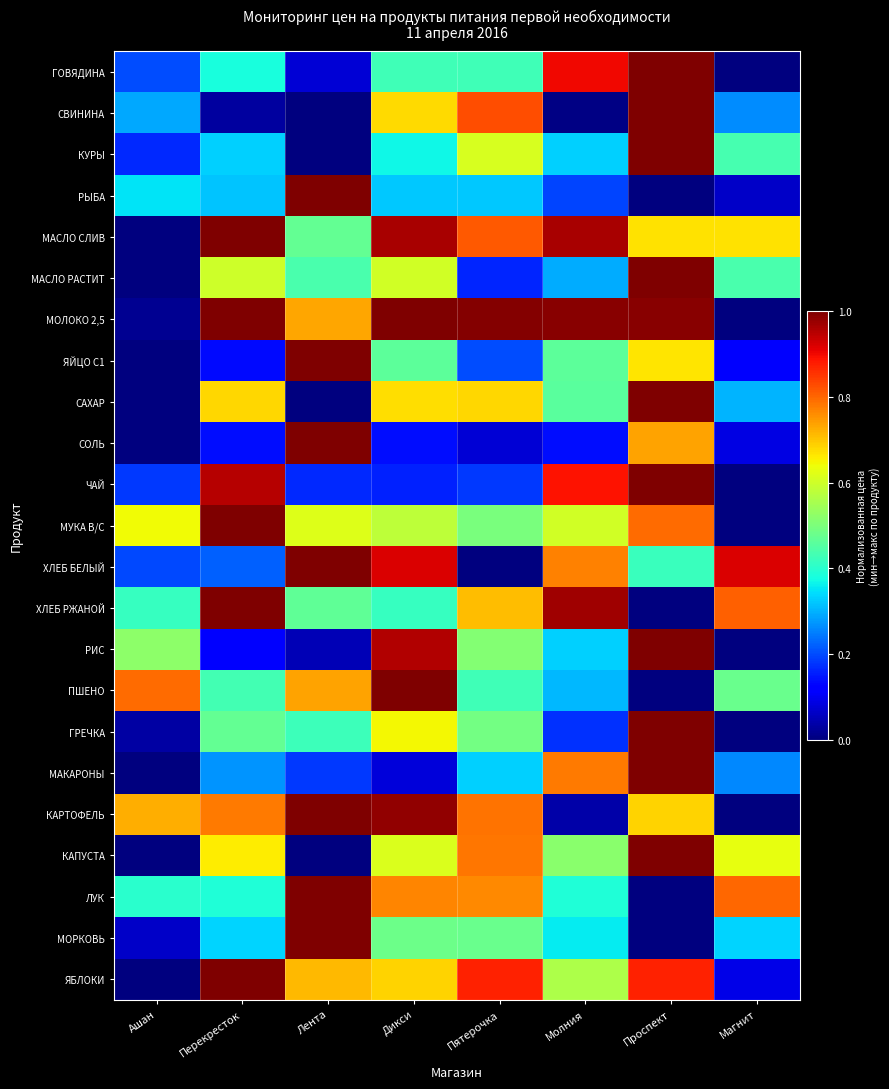

Reading left to right, extract all data points from this chart.

ГОВЯДИНА: Ашан=0.2	Перекресток=0.4	Лента=0.1	Дикси=0.4	Пятерочка=0.4	Молния=0.9	Проспект=1.0	Магнит=0.0
СВИНИНА: Ашан=0.3	Перекресток=0.0	Лента=0.0	Дикси=0.7	Пятерочка=0.8	Молния=0.0	Проспект=1.0	Магнит=0.3
КУРЫ: Ашан=0.2	Перекресток=0.3	Лента=0.0	Дикси=0.4	Пятерочка=0.6	Молния=0.3	Проспект=1.0	Магнит=0.4
РЫБА: Ашан=0.3	Перекресток=0.3	Лента=1.0	Дикси=0.3	Пятерочка=0.3	Молния=0.2	Проспект=0.0	Магнит=0.1
МАСЛО СЛИВ: Ашан=0.0	Перекресток=1.0	Лента=0.5	Дикси=1.0	Пятерочка=0.8	Молния=1.0	Проспект=0.7	Магнит=0.7
МАСЛО РАСТИТ: Ашан=0.0	Перекресток=0.6	Лента=0.4	Дикси=0.6	Пятерочка=0.2	Молния=0.3	Проспект=1.0	Магнит=0.4
МОЛОКО 2,5: Ашан=0.0	Перекресток=1.0	Лента=0.7	Дикси=1.0	Пятерочка=1.0	Молния=1.0	Проспект=1.0	Магнит=0.0
ЯЙЦО С1: Ашан=0.0	Перекресток=0.1	Лента=1.0	Дикси=0.5	Пятерочка=0.2	Молния=0.5	Проспект=0.7	Магнит=0.1
САХАР: Ашан=0.0	Перекресток=0.7	Лента=0.0	Дикси=0.7	Пятерочка=0.7	Молния=0.5	Проспект=1.0	Магнит=0.3
СОЛЬ: Ашан=0.0	Перекресток=0.1	Лента=1.0	Дикси=0.1	Пятерочка=0.1	Молния=0.1	Проспект=0.7	Магнит=0.1
ЧАЙ: Ашан=0.2	Перекресток=1.0	Лента=0.2	Дикси=0.2	Пятерочка=0.2	Молния=0.9	Проспект=1.0	Магнит=0.0
МУКА В/С: Ашан=0.6	Перекресток=1.0	Лента=0.6	Дикси=0.6	Пятерочка=0.5	Молния=0.6	Проспект=0.8	Магнит=0.0
ХЛЕБ БЕЛЫЙ: Ашан=0.2	Перекресток=0.2	Лента=1.0	Дикси=0.9	Пятерочка=0.0	Молния=0.8	Проспект=0.4	Магнит=0.9
ХЛЕБ РЖАНОЙ: Ашан=0.4	Перекресток=1.0	Лента=0.5	Дикси=0.4	Пятерочка=0.7	Молния=1.0	Проспект=0.0	Магнит=0.8
РИС: Ашан=0.5	Перекресток=0.1	Лента=0.0	Дикси=1.0	Пятерочка=0.5	Молния=0.3	Проспект=1.0	Магнит=0.0
ПШЕНО: Ашан=0.8	Перекресток=0.4	Лента=0.7	Дикси=1.0	Пятерочка=0.4	Молния=0.3	Проспект=0.0	Магнит=0.5
ГРЕЧКА: Ашан=0.0	Перекресток=0.5	Лента=0.4	Дикси=0.6	Пятерочка=0.5	Молния=0.2	Проспект=1.0	Магнит=0.0
МАКАРОНЫ: Ашан=0.0	Перекресток=0.3	Лента=0.2	Дикси=0.1	Пятерочка=0.3	Молния=0.8	Проспект=1.0	Магнит=0.3
КАРТОФЕЛЬ: Ашан=0.7	Перекресток=0.8	Лента=1.0	Дикси=1.0	Пятерочка=0.8	Молния=0.0	Проспект=0.7	Магнит=0.0
КАПУСТА: Ашан=0.0	Перекресток=0.7	Лента=0.0	Дикси=0.6	Пятерочка=0.8	Молния=0.5	Проспект=1.0	Магнит=0.6
ЛУК: Ашан=0.4	Перекресток=0.4	Лента=1.0	Дикси=0.8	Пятерочка=0.8	Молния=0.4	Проспект=0.0	Магнит=0.8
МОРКОВЬ: Ашан=0.1	Перекресток=0.3	Лента=1.0	Дикси=0.5	Пятерочка=0.5	Молния=0.4	Проспект=0.0	Магнит=0.3
ЯБЛОКИ: Ашан=0.0	Перекресток=1.0	Лента=0.7	Дикси=0.7	Пятерочка=0.9	Молния=0.6	Проспект=0.9	Магнит=0.1